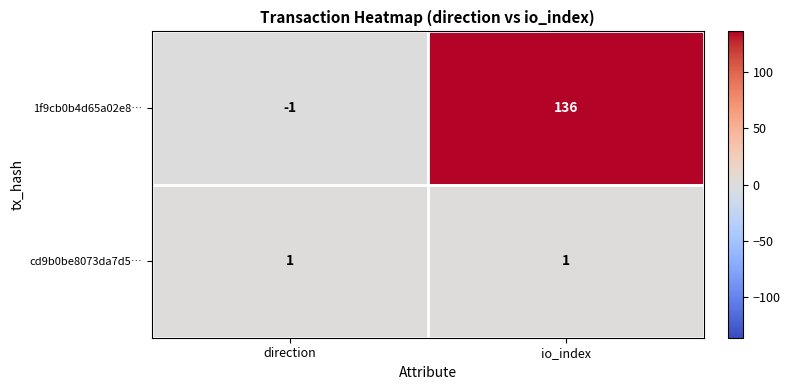

Between direction and io_index, which series saw the biggest shift?

1f9cb0b4d65a02e8…